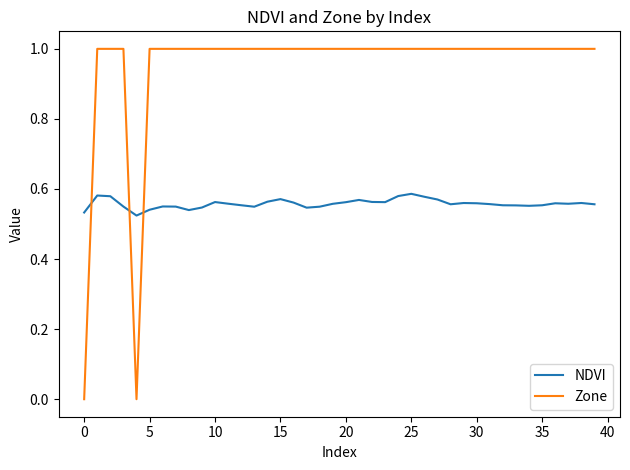

Which series has the largest total across all categories?

Zone